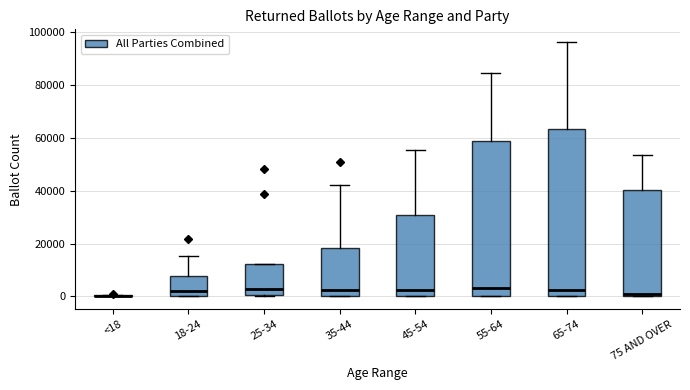

Reading left to right, read every box against the y-axis: the position of its median line, the range the box covers, and the ends of its whiskers. The values are not printed on the chart, so give them approximately, as read against the axis.

<18: box collapsed to a line at 0, whiskers 0 to 0
18-24: median 2000, box 0 to 8000, whiskers 0 to 16000
25-34: median 2000, box 0 to 12000, whiskers 0 to 12000
35-44: median 2000, box 0 to 18000, whiskers 0 to 42000
45-54: median 2000, box 0 to 30000, whiskers 0 to 56000
55-64: median 4000, box 0 to 58000, whiskers 0 to 84000
65-74: median 2000, box 0 to 64000, whiskers 0 to 96000
75 AND OVER: median 2000, box 0 to 40000, whiskers 0 to 54000